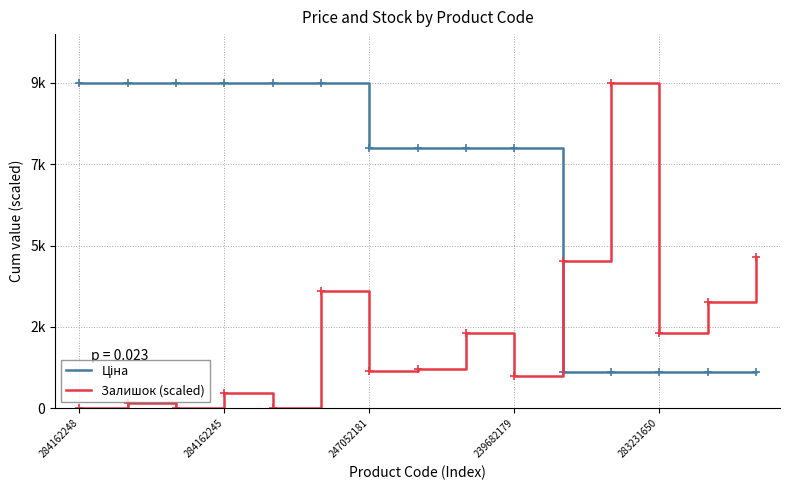

Does the chart have visible grid lines?

Yes